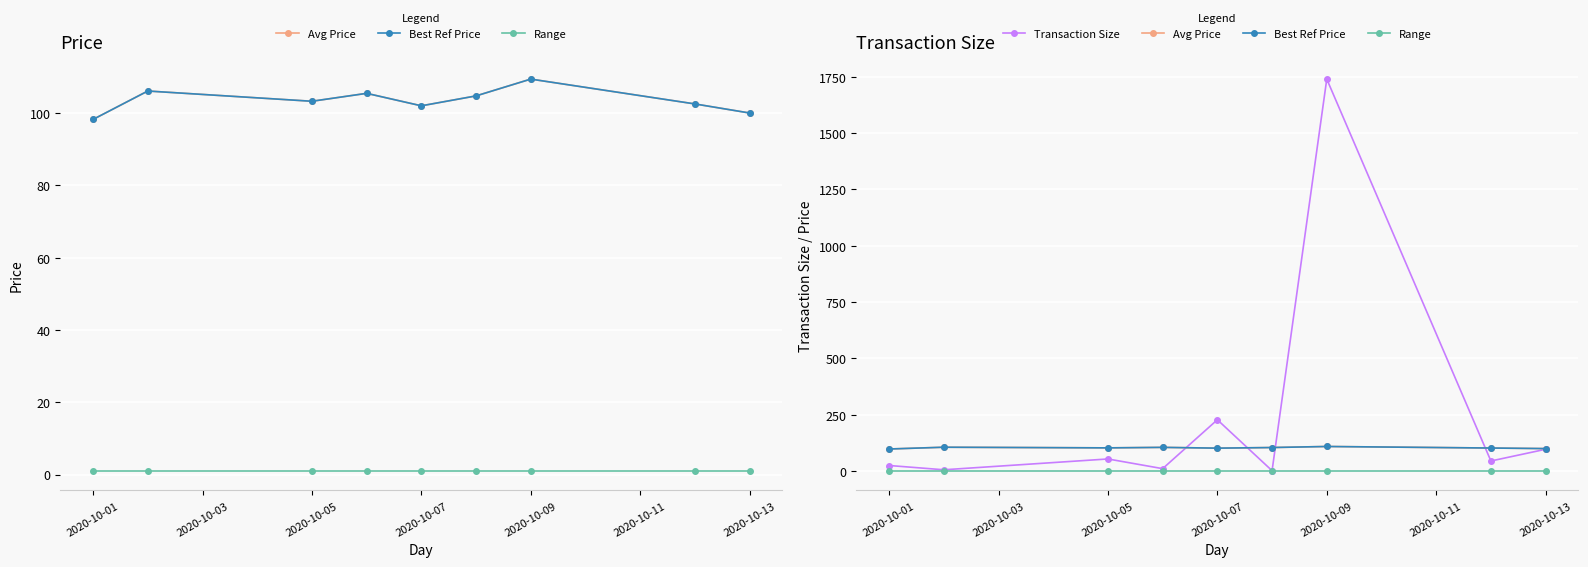

What is the difference between the Transaction Size values at 2020-10-01 and 2020-10-11?

23.0